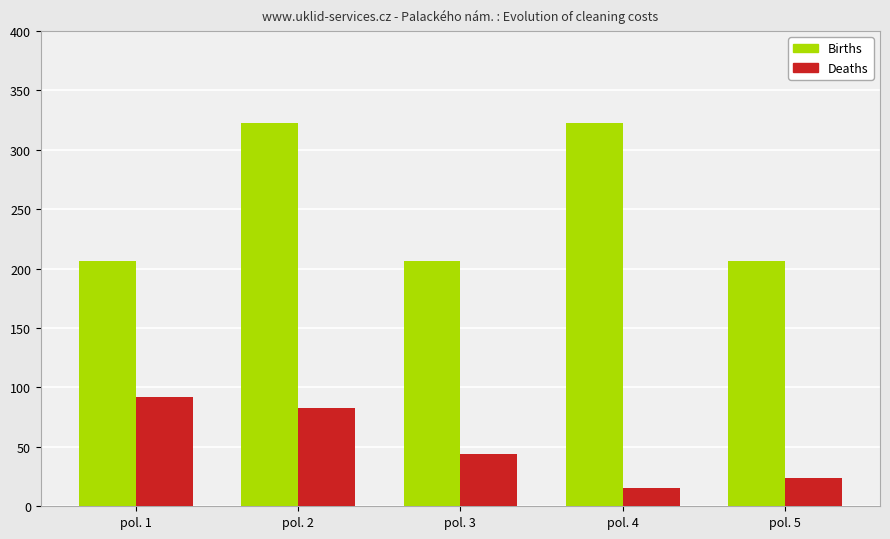

At how many categories does at least one series exceed 214?

2